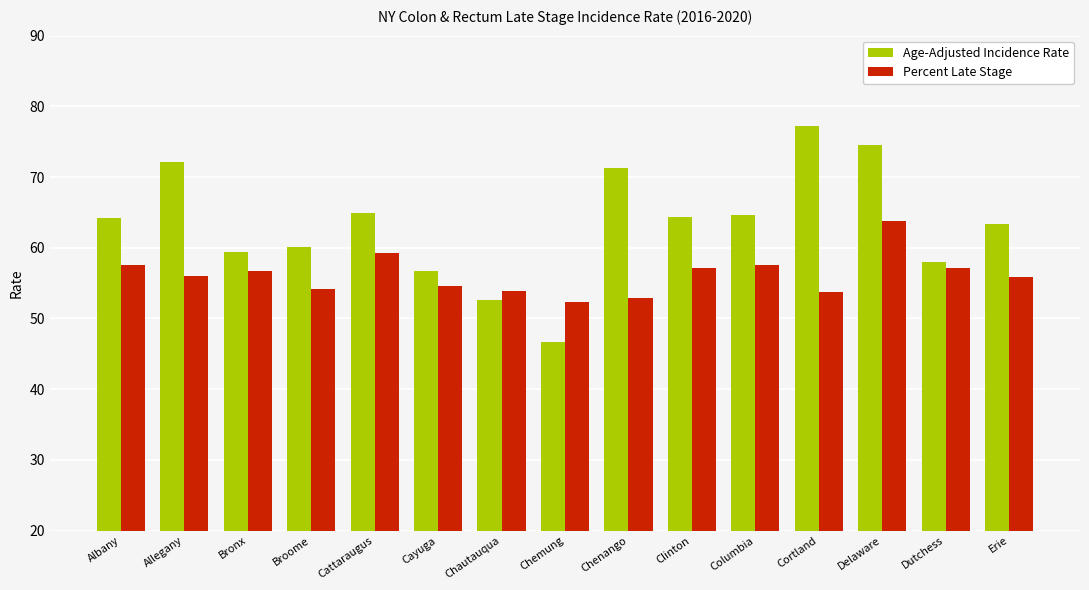

What is the value of the Age-Adjusted Incidence Rate bar at the 12th from the left?

77.2